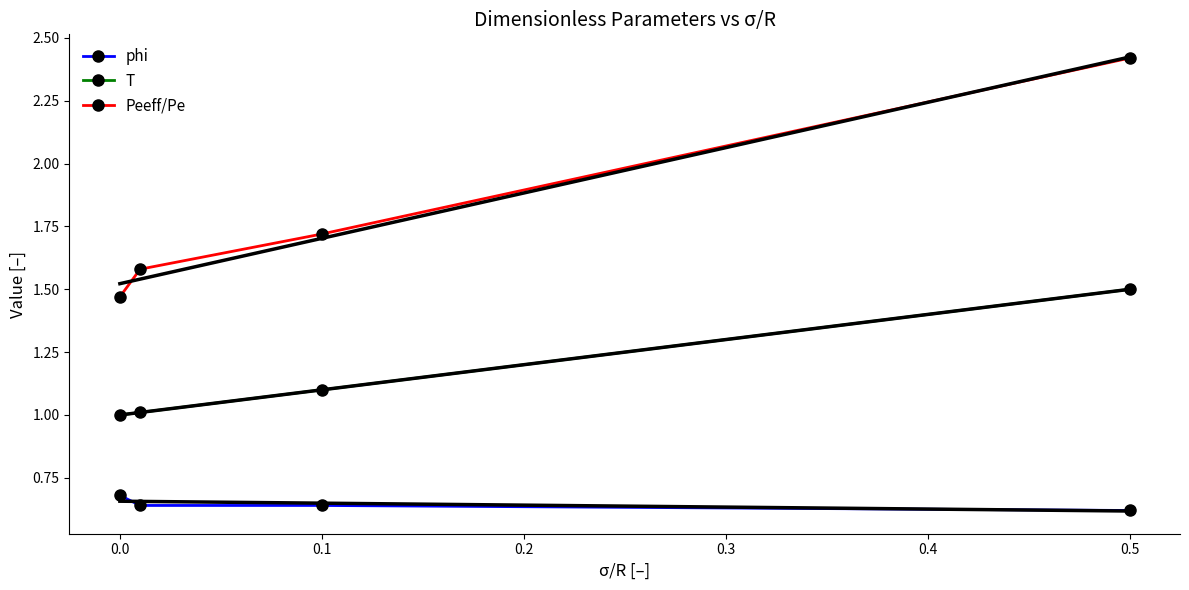

Is this an area chart (filled region under the line)?

No